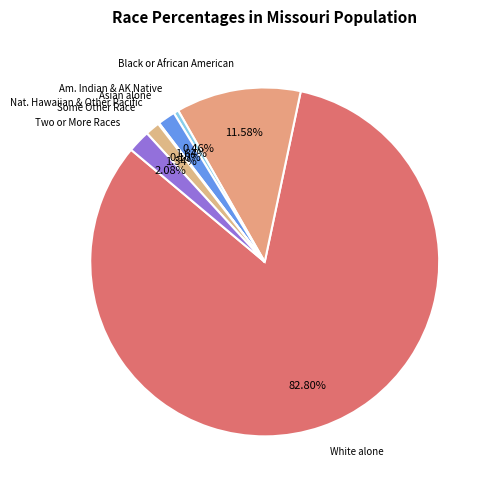

To the nearest percent, what is the difference between the largest and smallest slice percentages?

83%